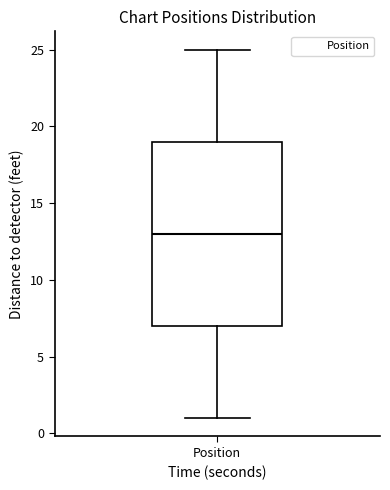

Read this box plot against the y-axis: the position of the median line, the range covered by the box, and the ends of both whiskers. The values are not printed on the chart, so give them approximately, as read against the axis.

median 13, box 7 to 19, whiskers 1 to 25